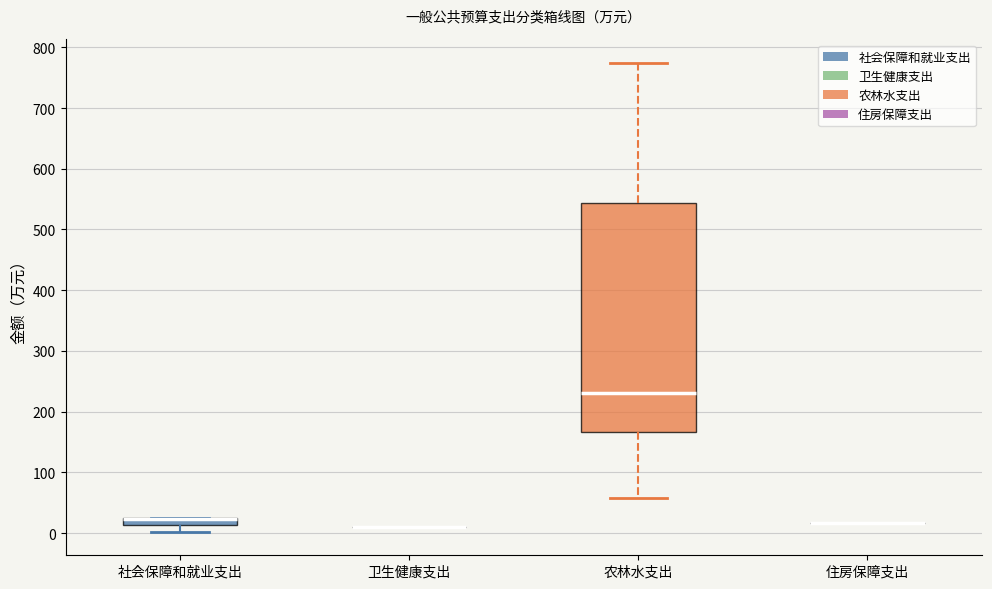

Which box is the tallest, from its lower edge to its upper edge?

农林水支出